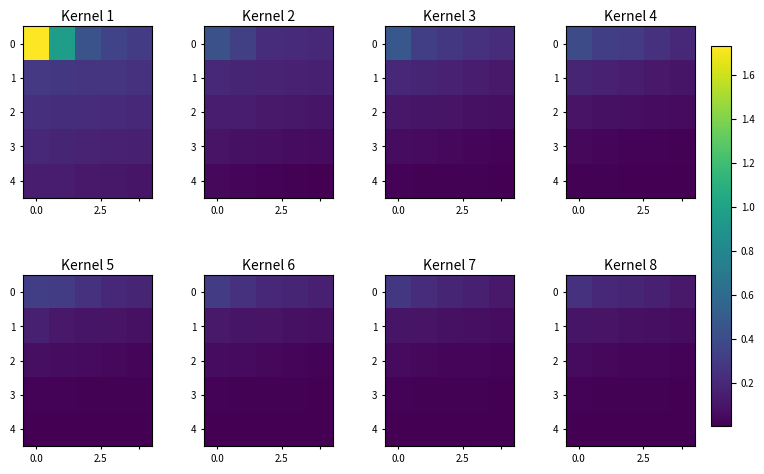

At how many categories does at least one series exceed 0?

5